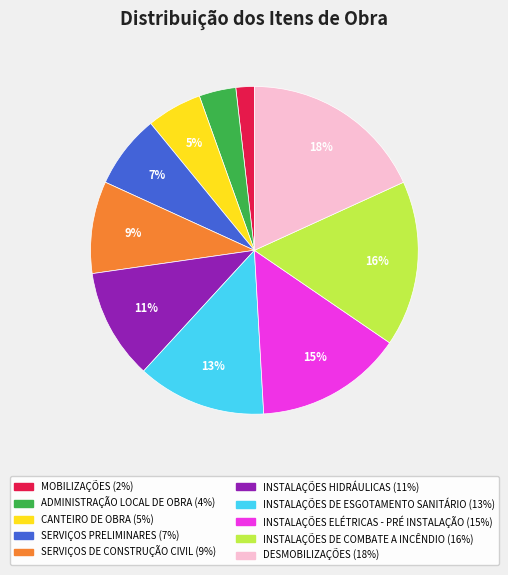

Is it true that SERVIÇOS PRELIMINARES is 7% of the pie?

True